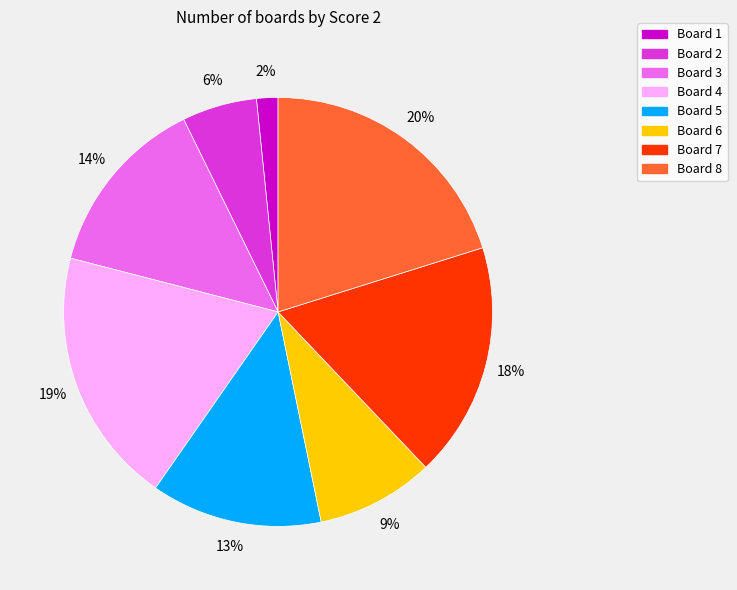

Rank the categories by value from highest to lowest.

Board 8, Board 4, Board 7, Board 3, Board 5, Board 6, Board 2, Board 1